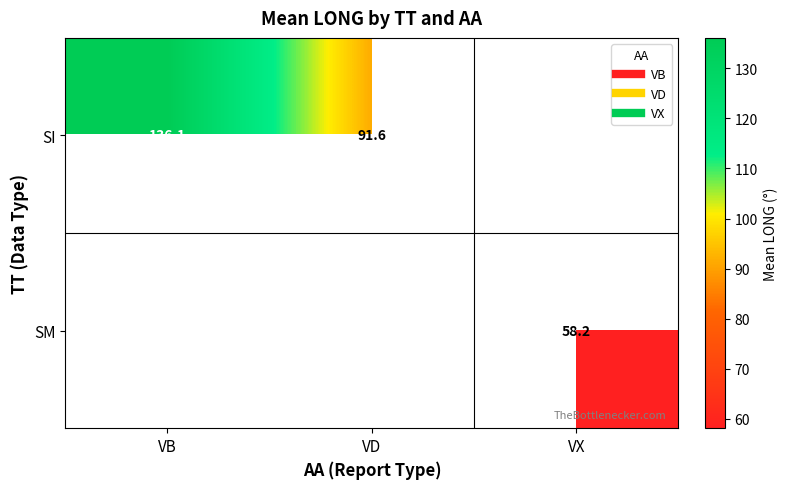

How many distinct data groups are displayed?

2